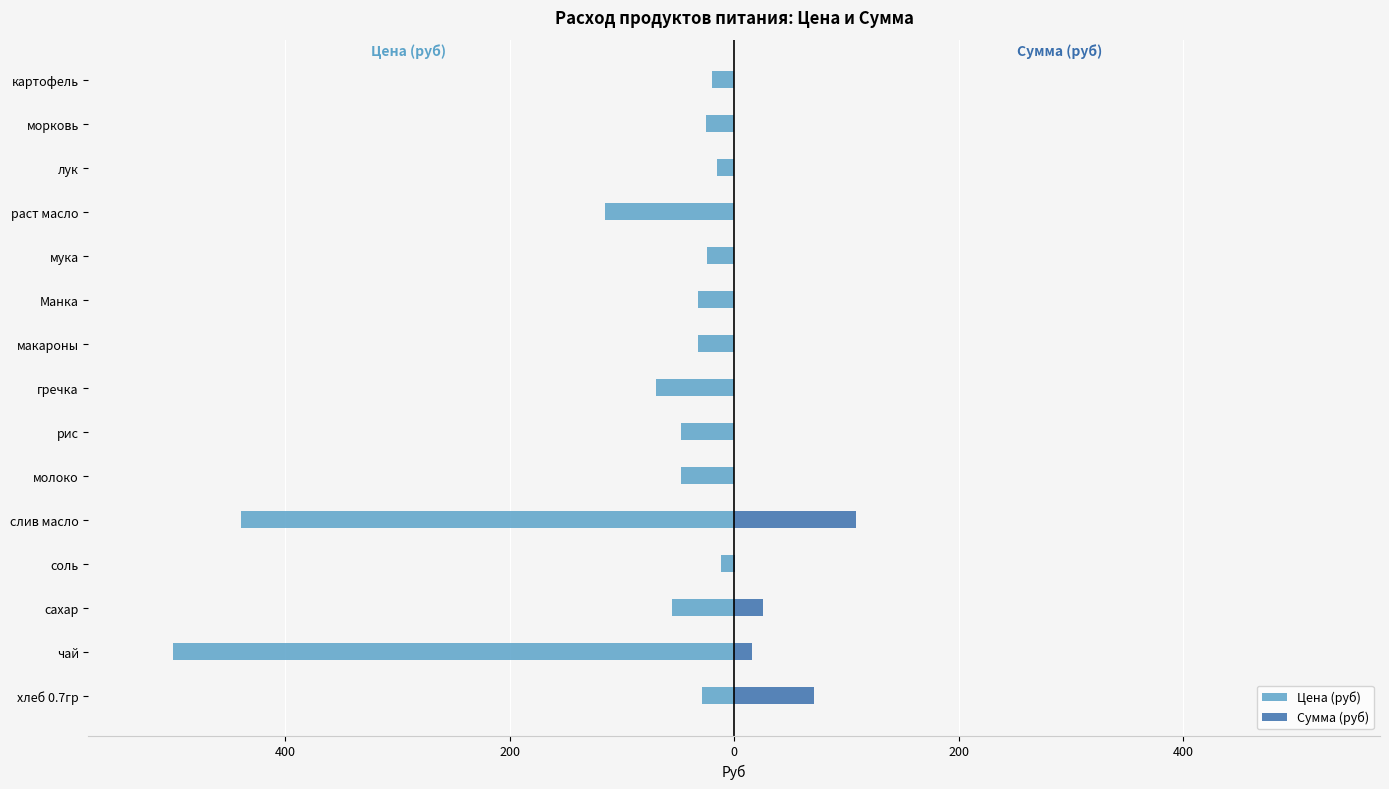

What is the sum of all Цена (руб) values?

-1461.5